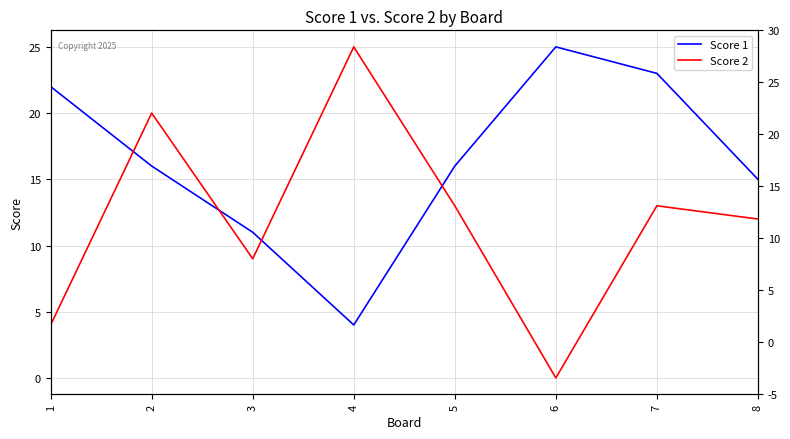

Is it true that Score 2 equals 2 at 1?

False